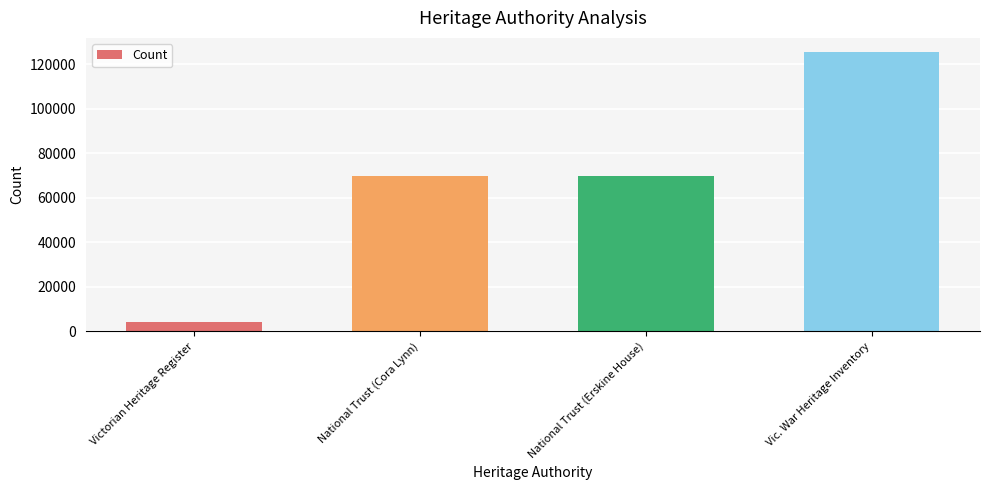

Which category has the lowest value across all series?

Victorian Heritage Register